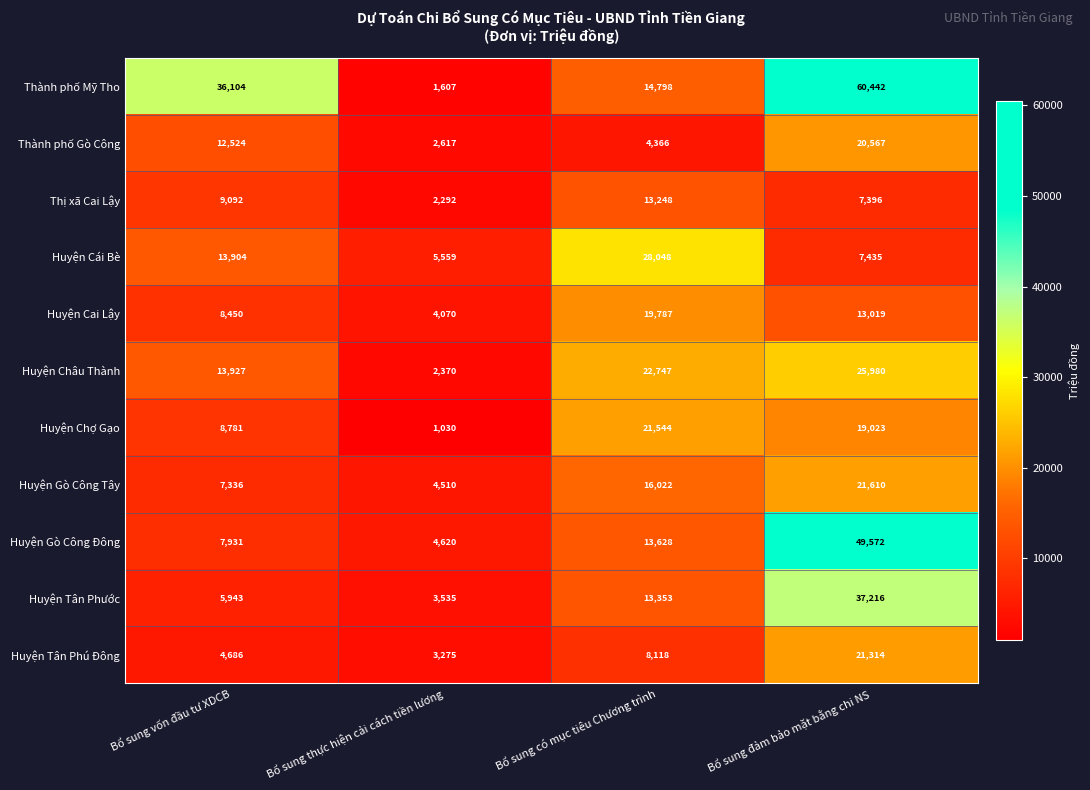

Is it true that Huyện Gò Công Tây equals 6217 at Bổ sung thực hiện cải cách tiền lương?

False